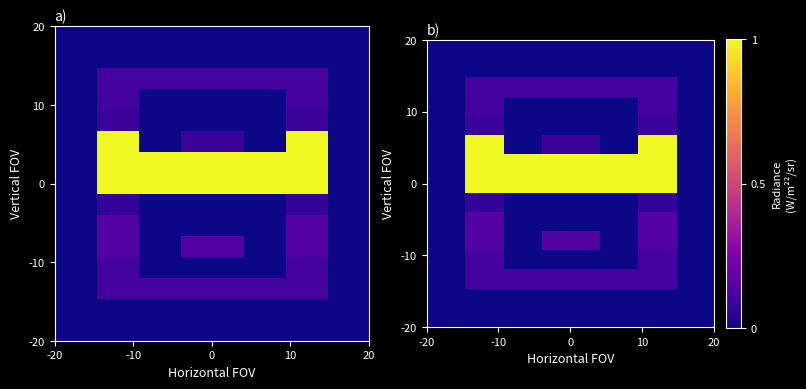

What is the maximum value shown in the chart?

1.0